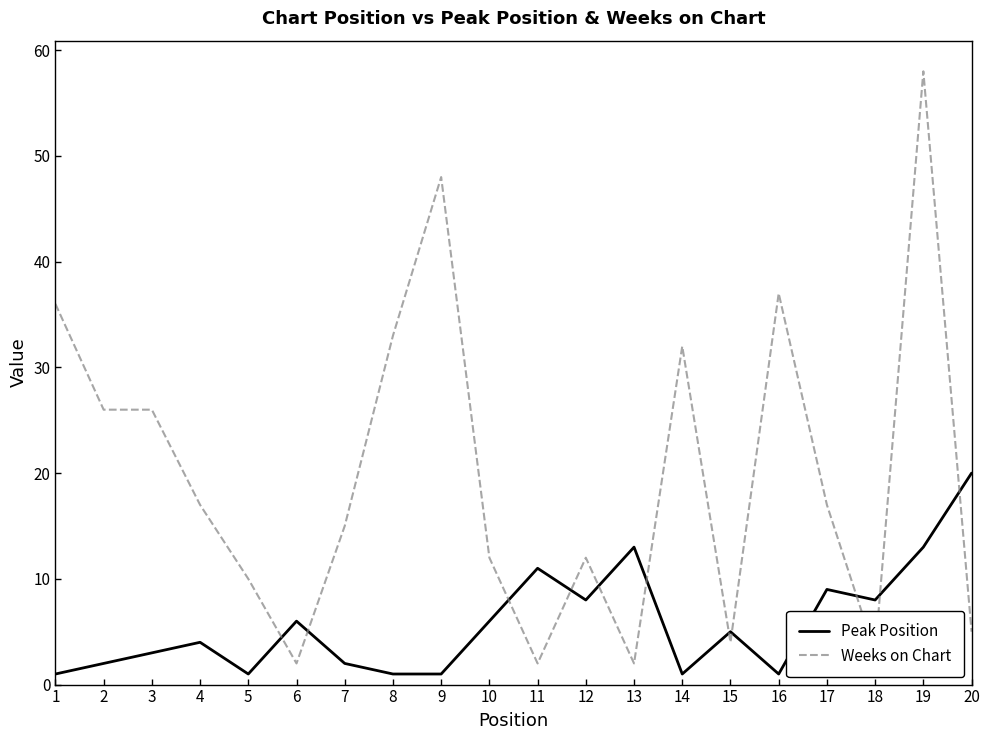

Rank the series by their average value, from highest to lowest.

Weeks on Chart, Peak Position